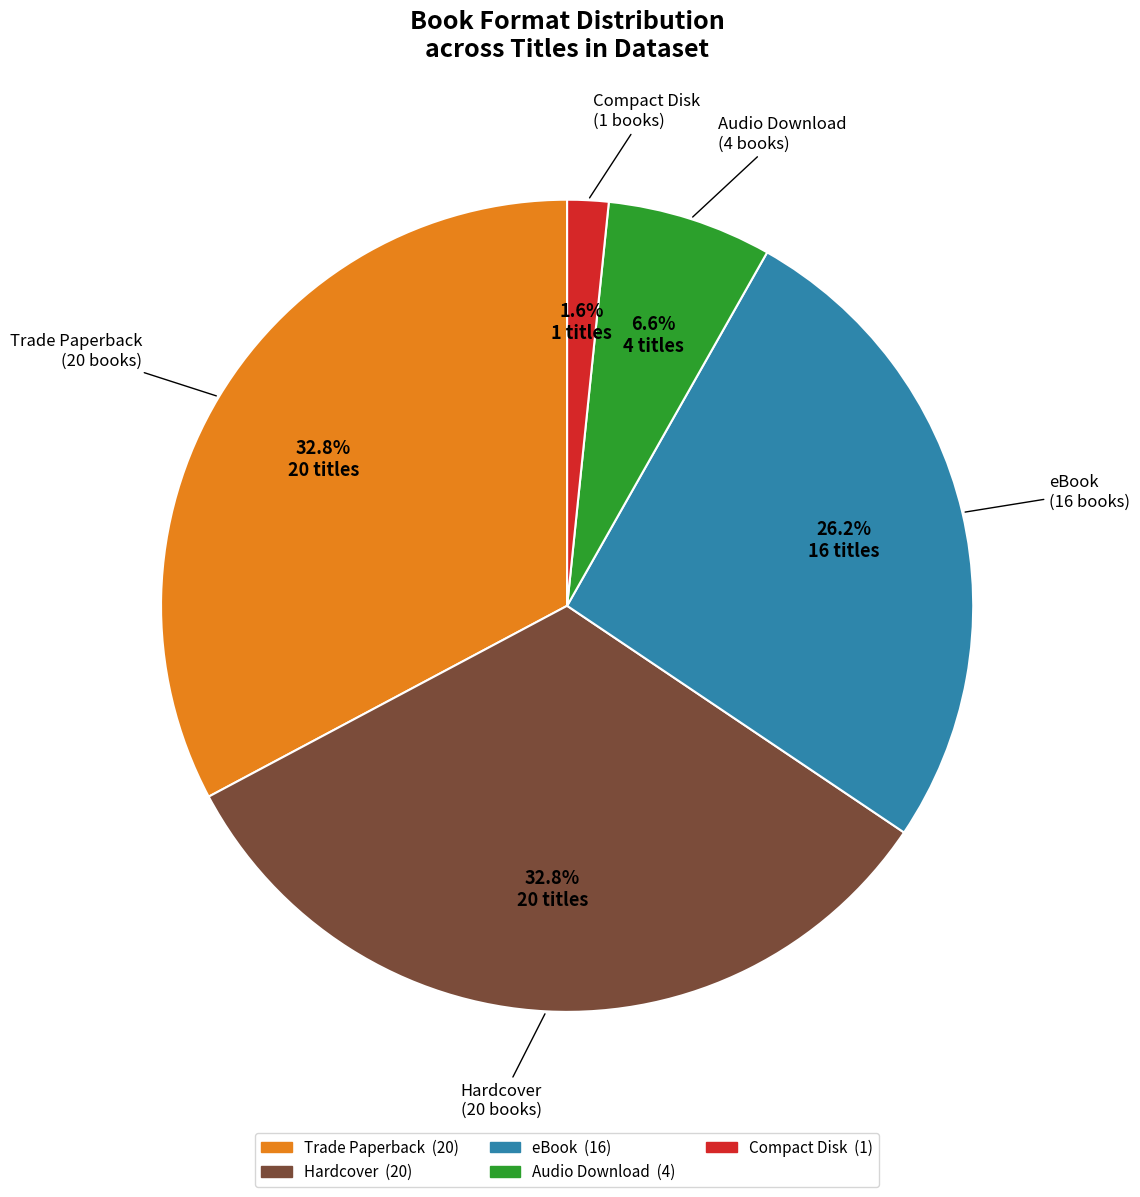

Count the number of slices in the pie.

5